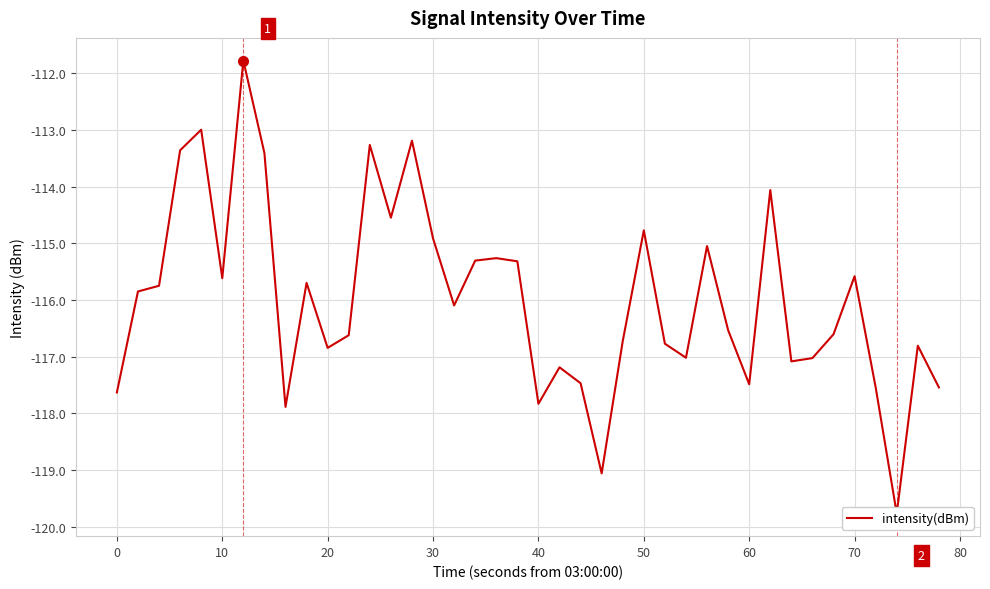

How many interior local valleys (lower than both neighbors) does the data have?

11